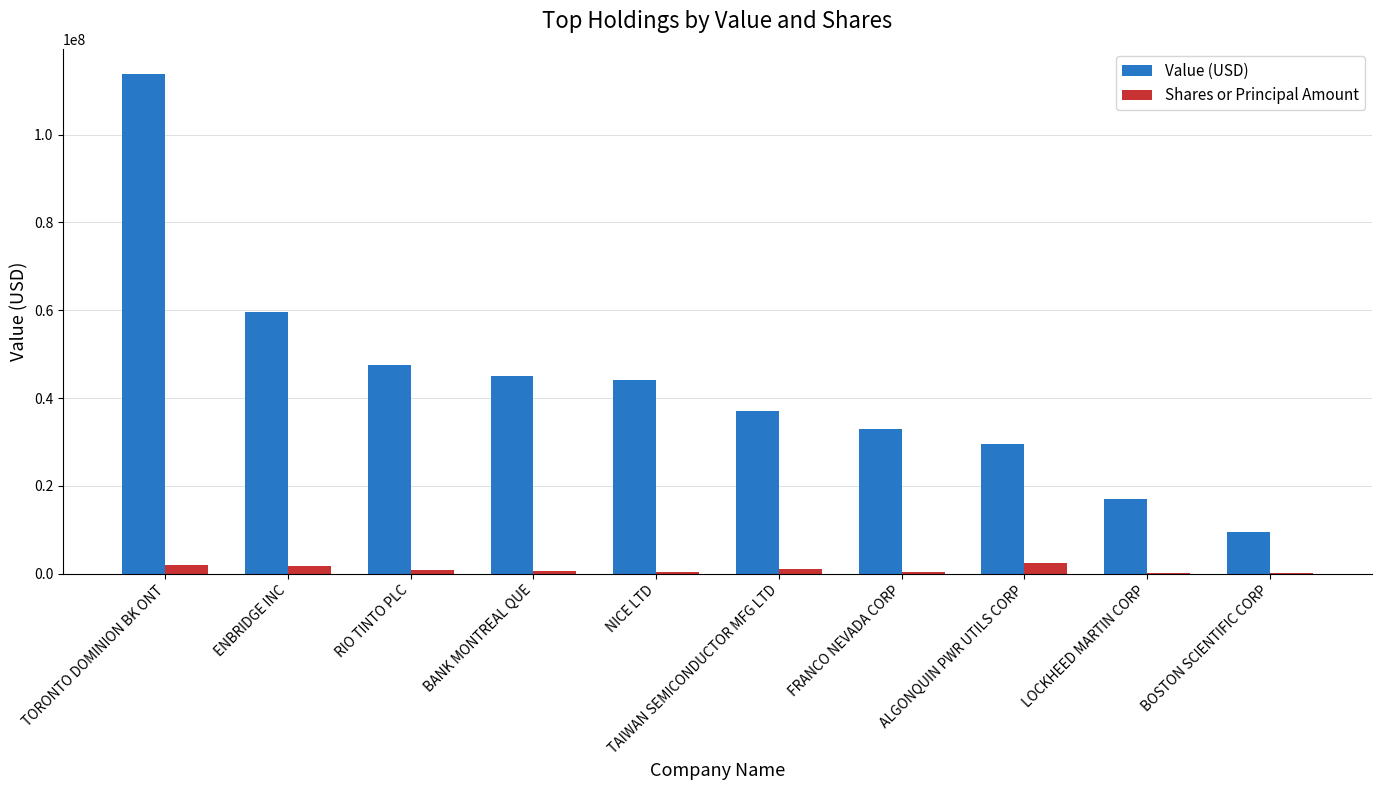

How many groups of bars are there?

10